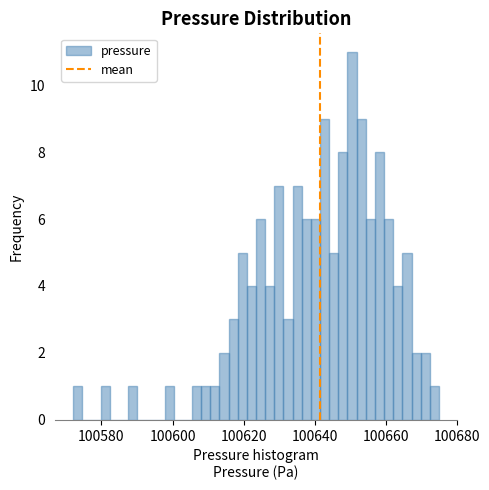

Read against the x-axis, roughly where is the centre of the tallest bar?

100650